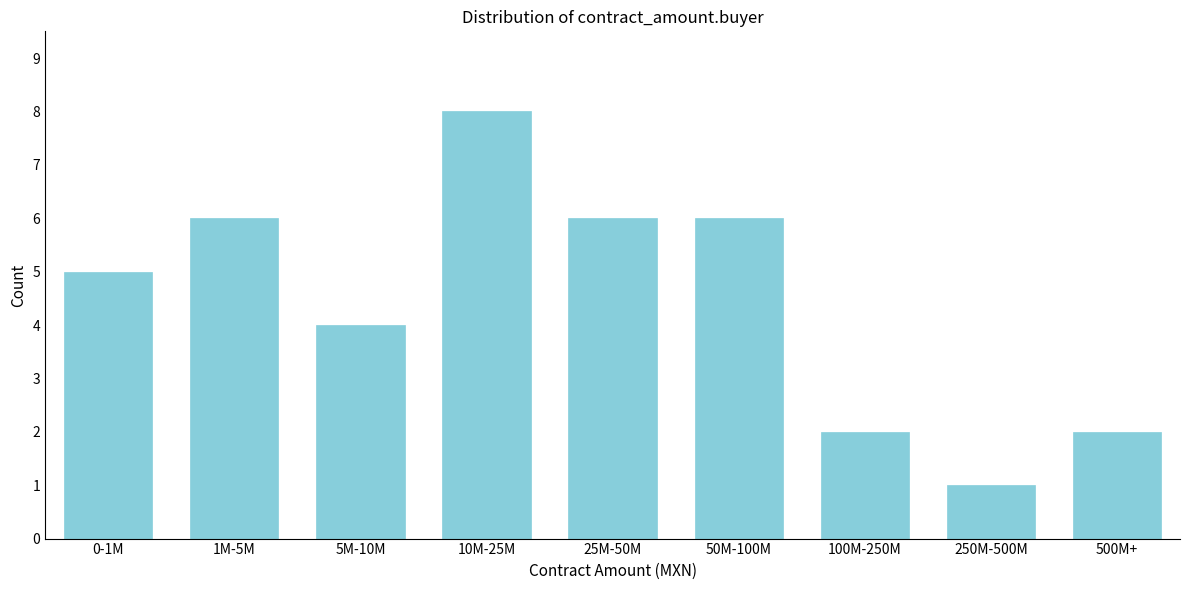

Reading right to left, list all the values displayed in this chart.

2	1	2	6	6	8	4	6	5